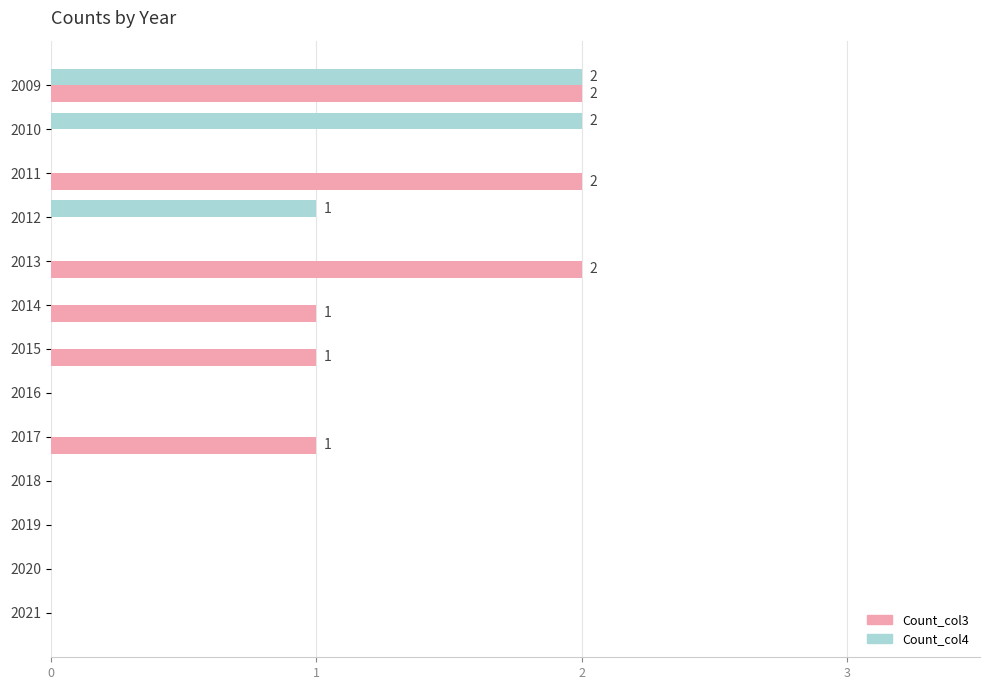

What is the maximum value for Count_col4?

2